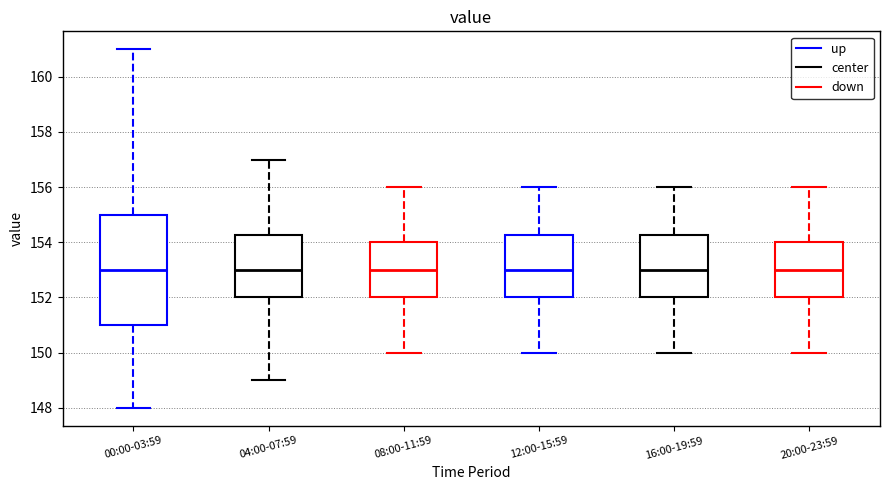

Comparing the boxes themselves (not the whiskers), which one is the tallest?

00:00-03:59